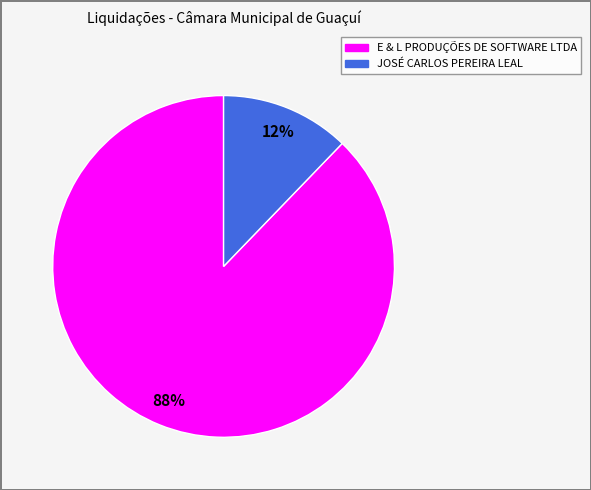

What is the majority slice?

E & L PRODUÇÕES DE SOFTWARE LTDA